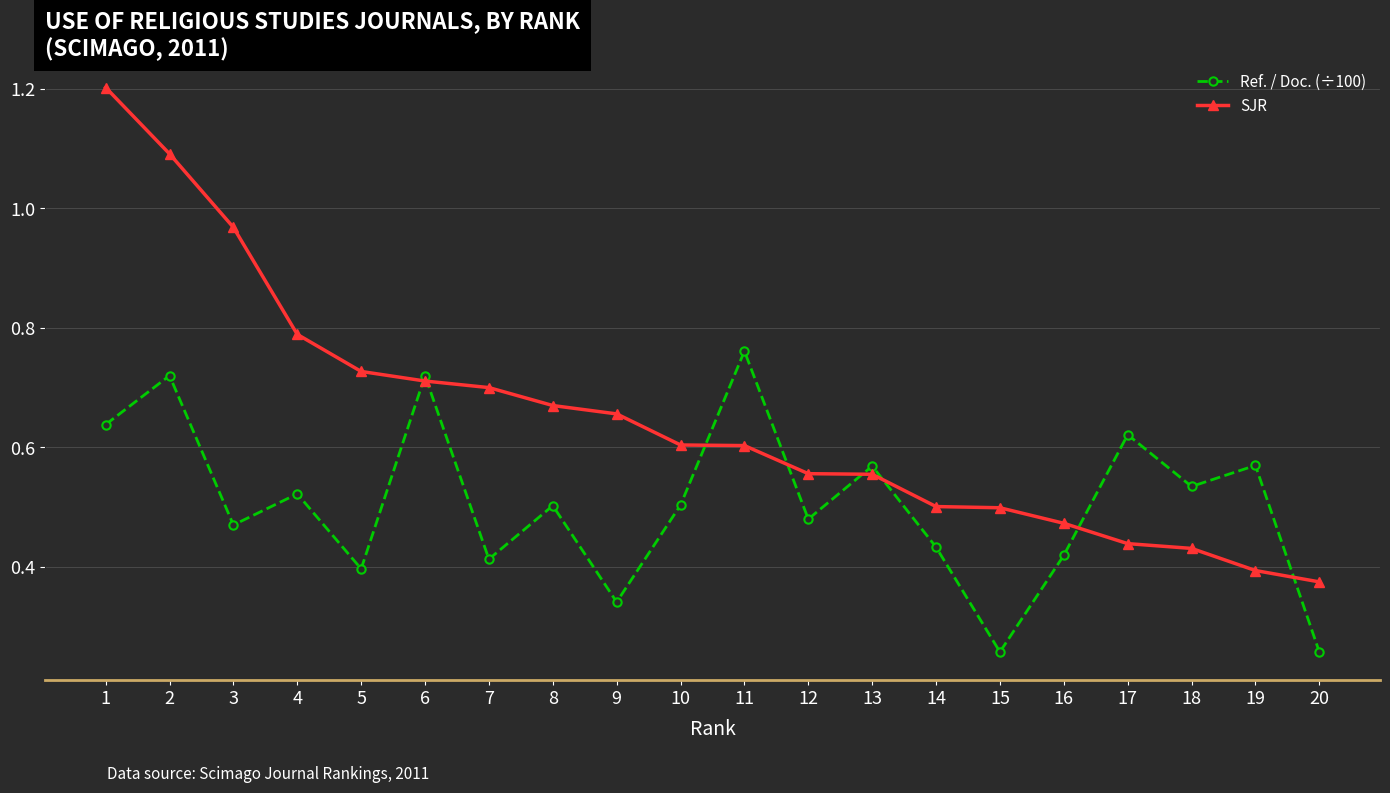

What is the value of the SJR point at the 1st from the left?

1.2